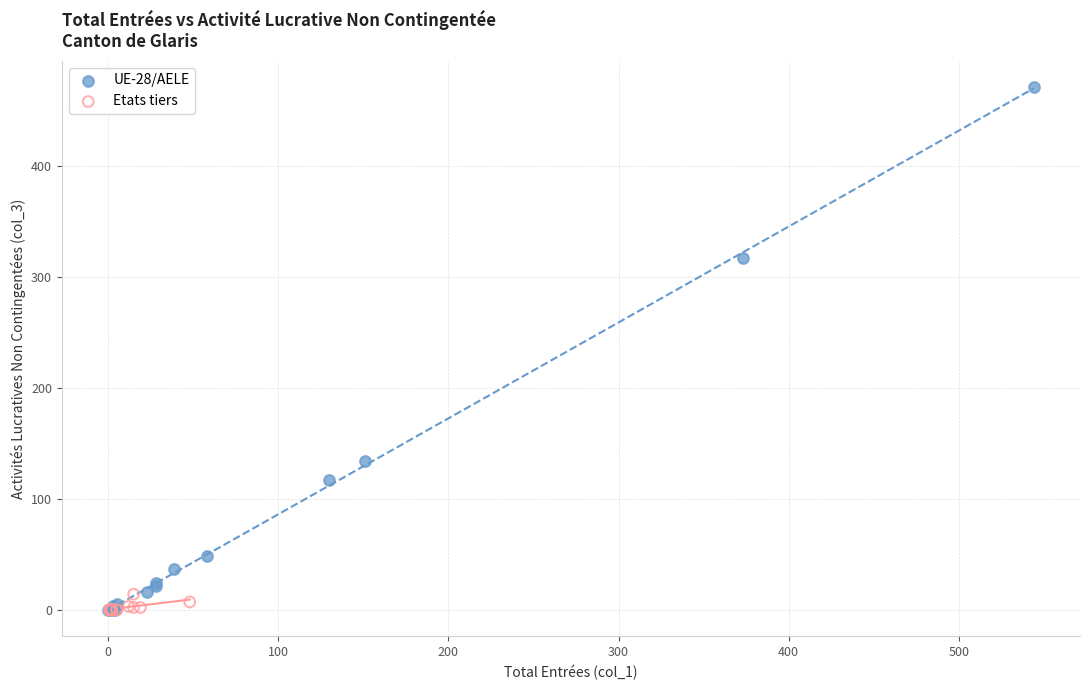

What are all the series names shown in the legend?

UE-28/AELE, Etats tiers